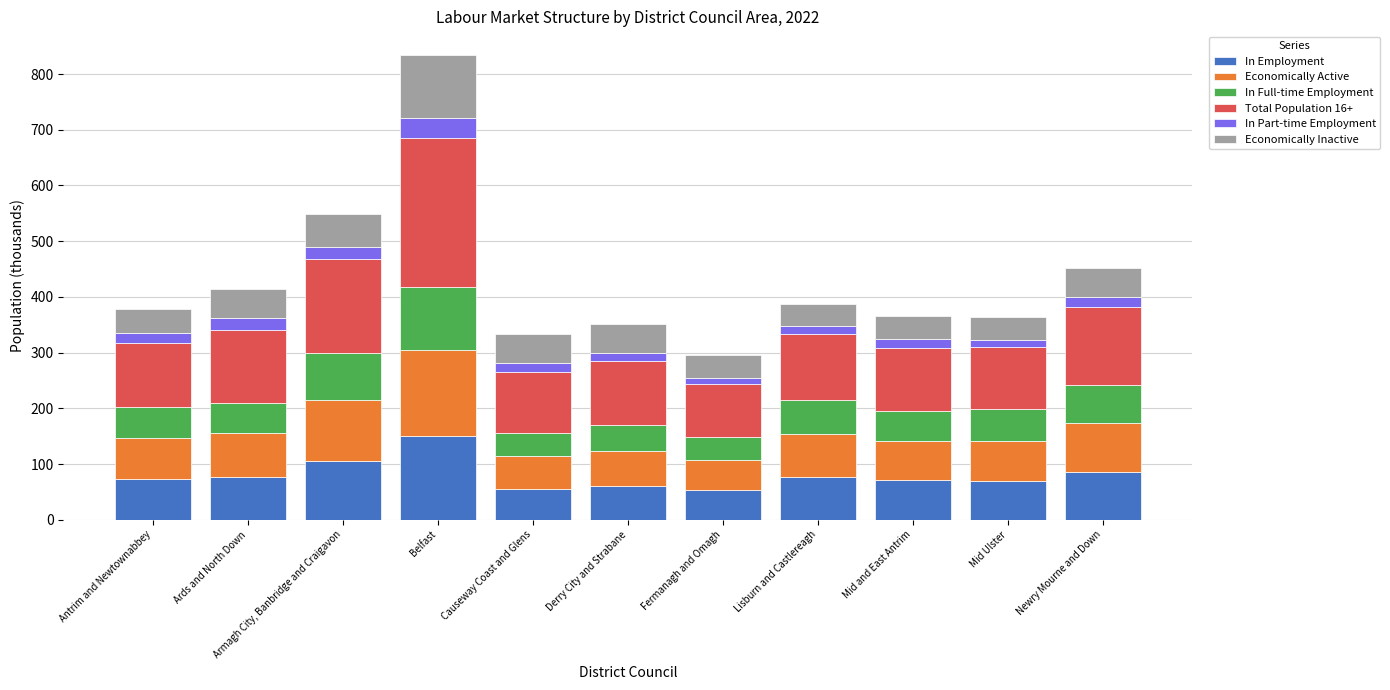

List the labels in order of In Employment value, smallest first.

Fermanagh and Omagh, Causeway Coast and Glens, Derry City and Strabane, Mid Ulster, Mid and East Antrim, Antrim and Newtownabbey, Lisburn and Castlereagh, Ards and North Down, Newry Mourne and Down, Armagh City, Banbridge and Craigavon, Belfast